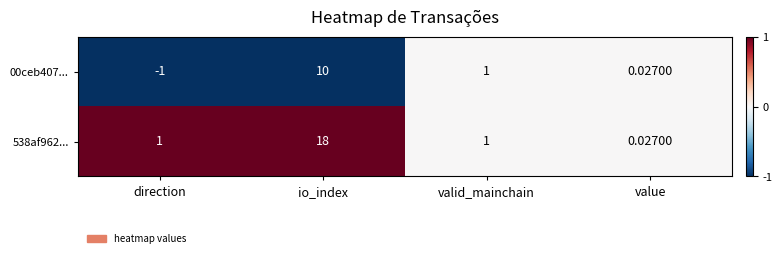

At which category is the sum across all series the highest?

io_index